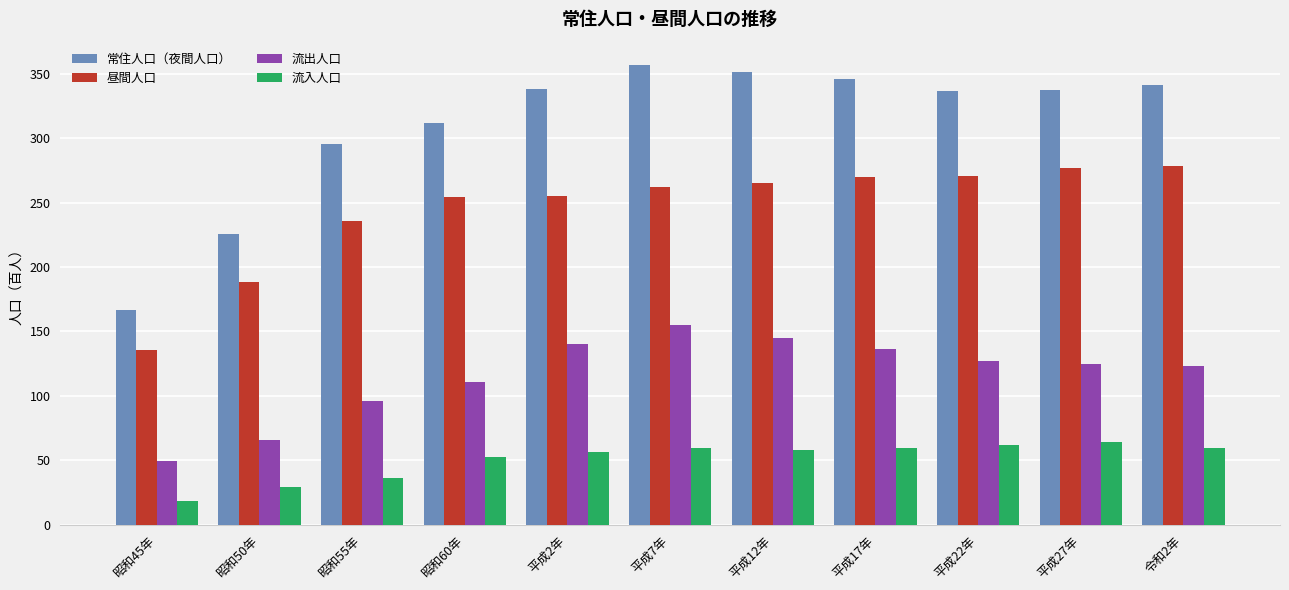

What is the difference between the maximum and minimum values in the 常住人口（夜間人口） series?

190.5